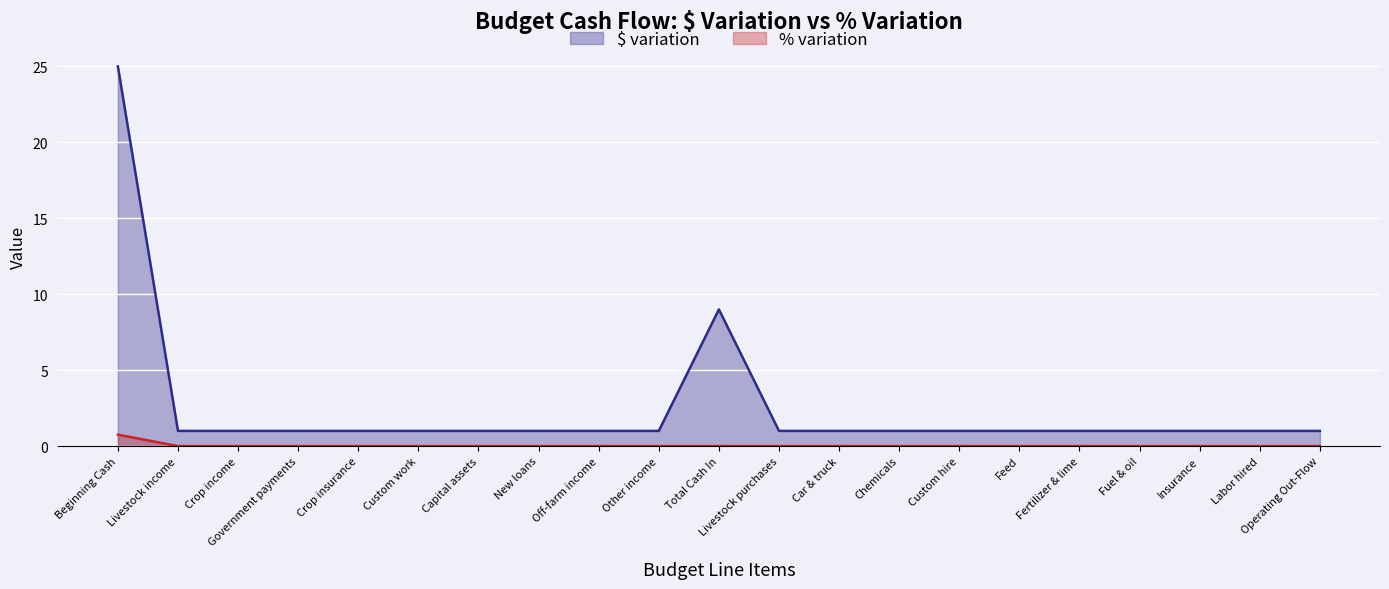

At which label is $ variation closest to 13?

Total Cash In